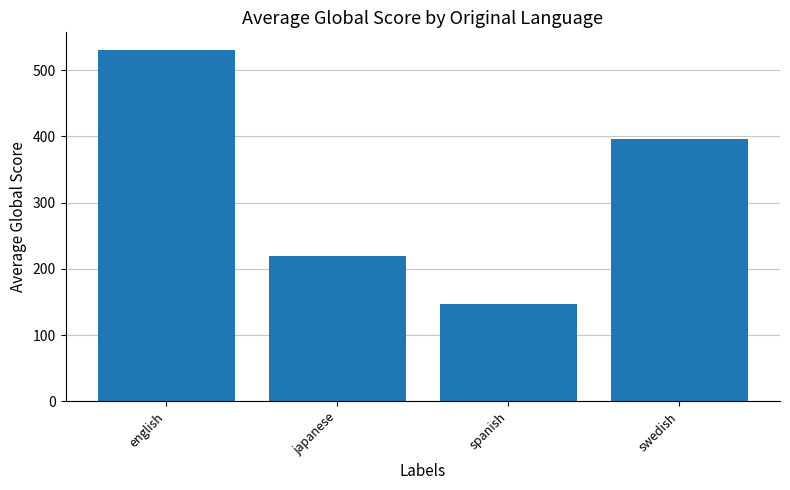

Count the number of data series in this chart.

1